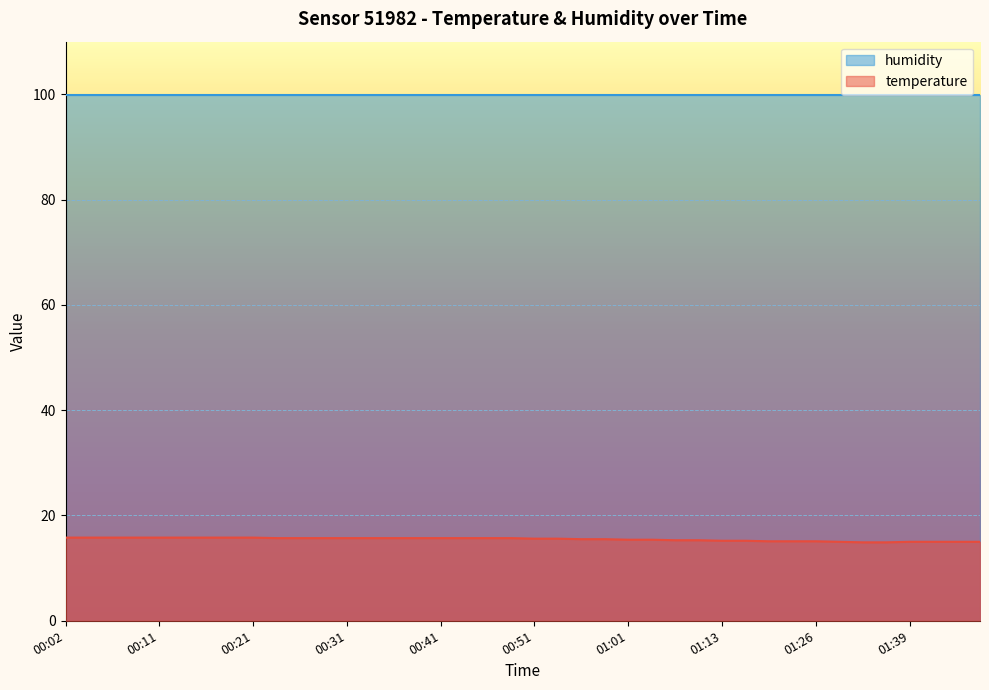

What is the value of the 17th point from the left?

15.7